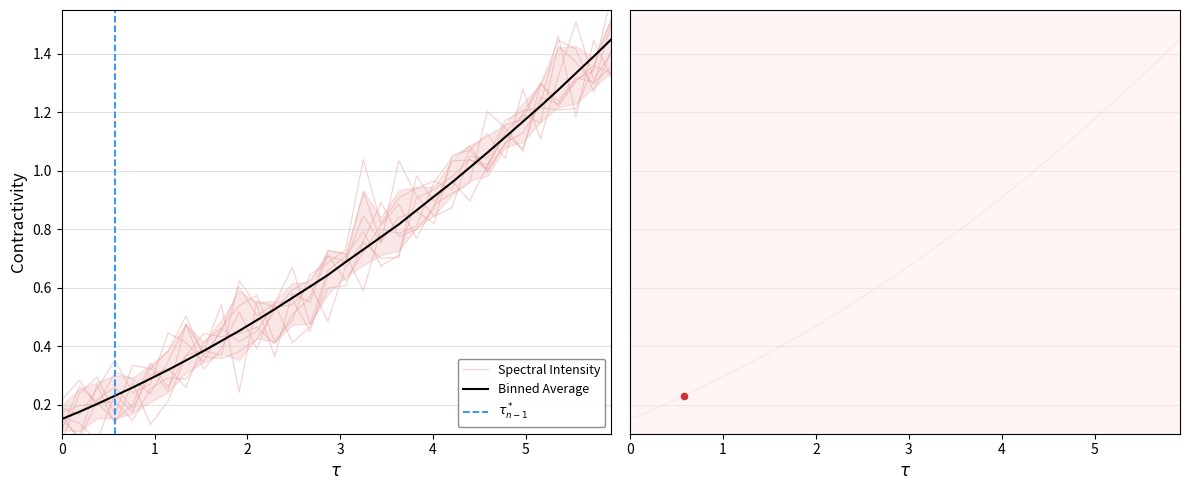

Between 222.4538 and 219.3979, which is larger?

222.4538